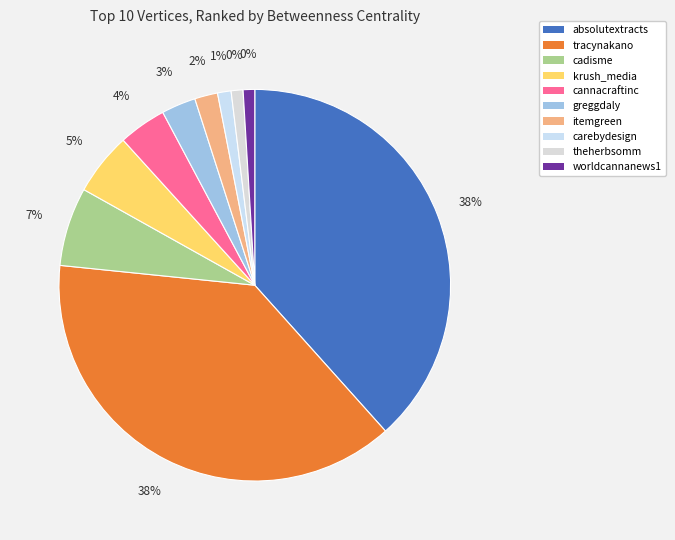

What is the largest slice in the pie chart?

absolutextracts